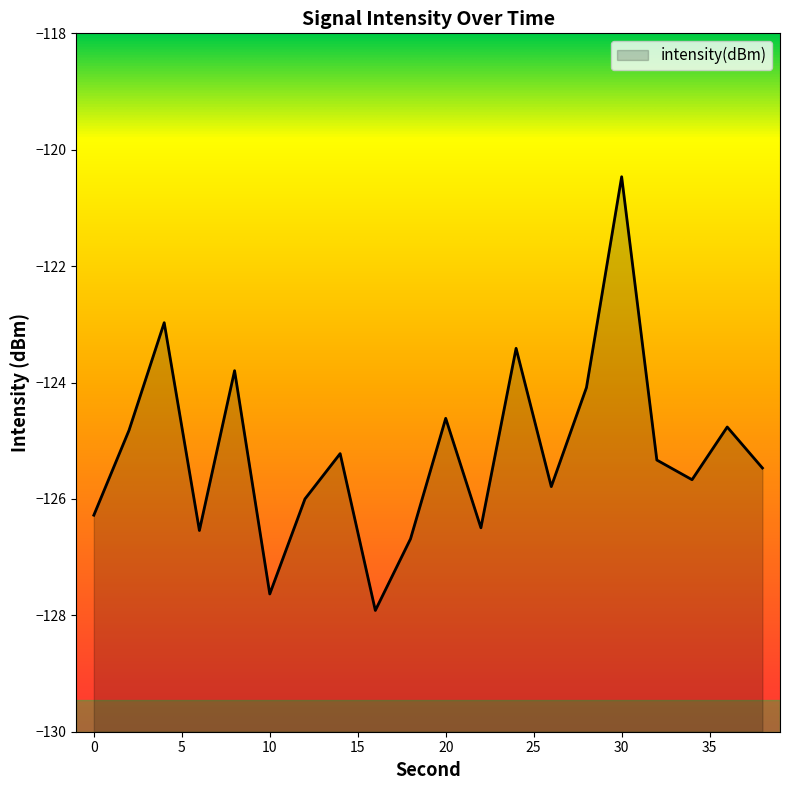

Does the chart display data point markers on the line(s)?

No